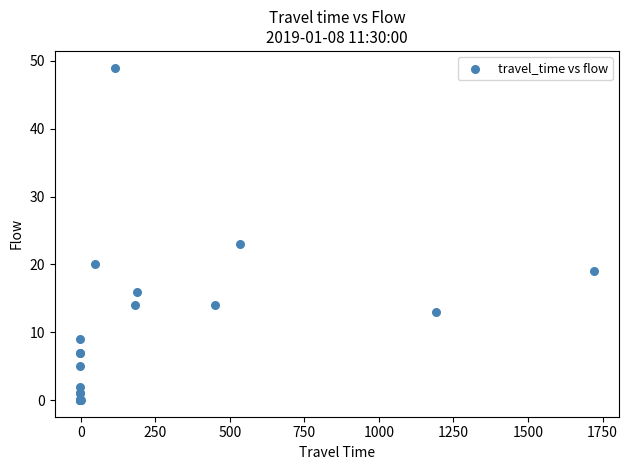

What Y value in the scatter plot is closest to 24?

23